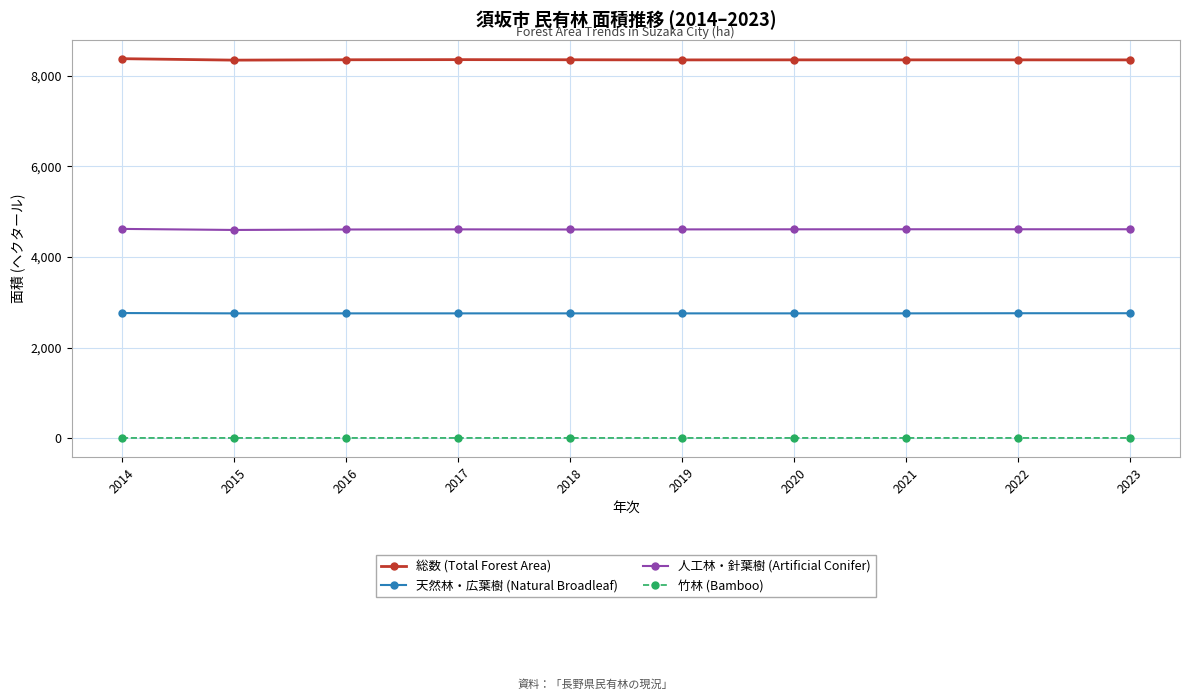

What is the greatest value displayed?

8374.0